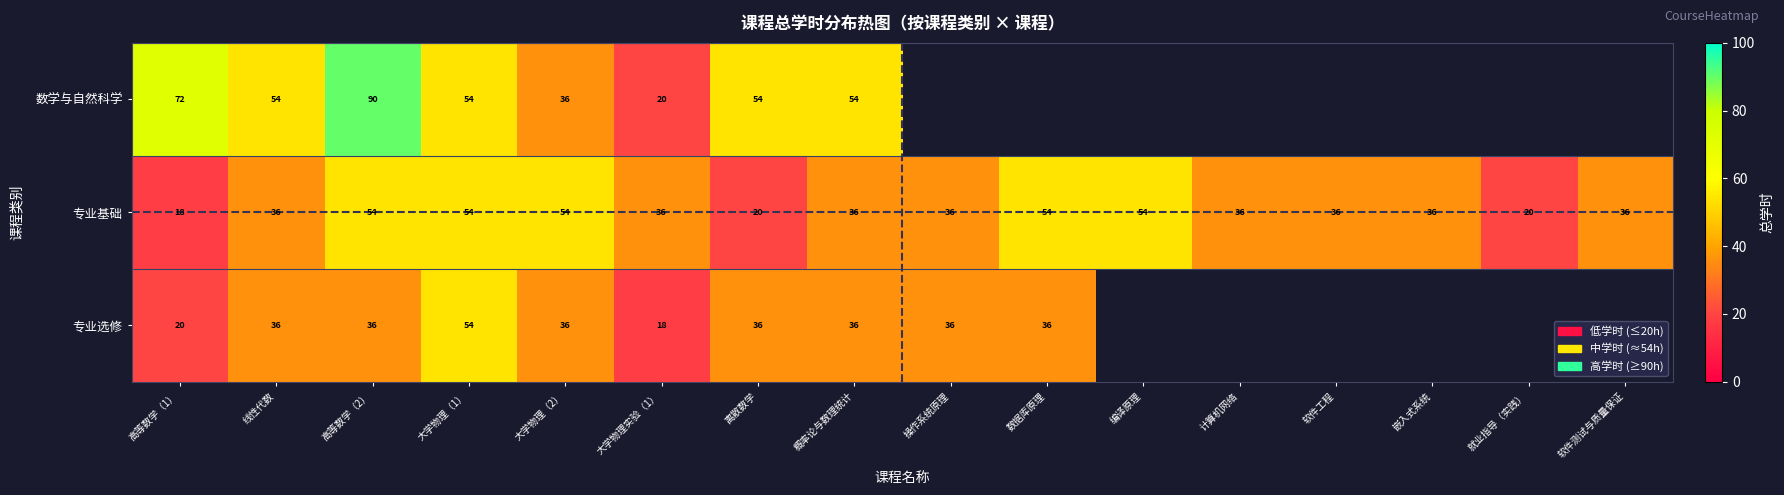

At 高等数学（2）, list the series in order from largest to smallest.

数学与自然科学, 专业基础, 专业选修